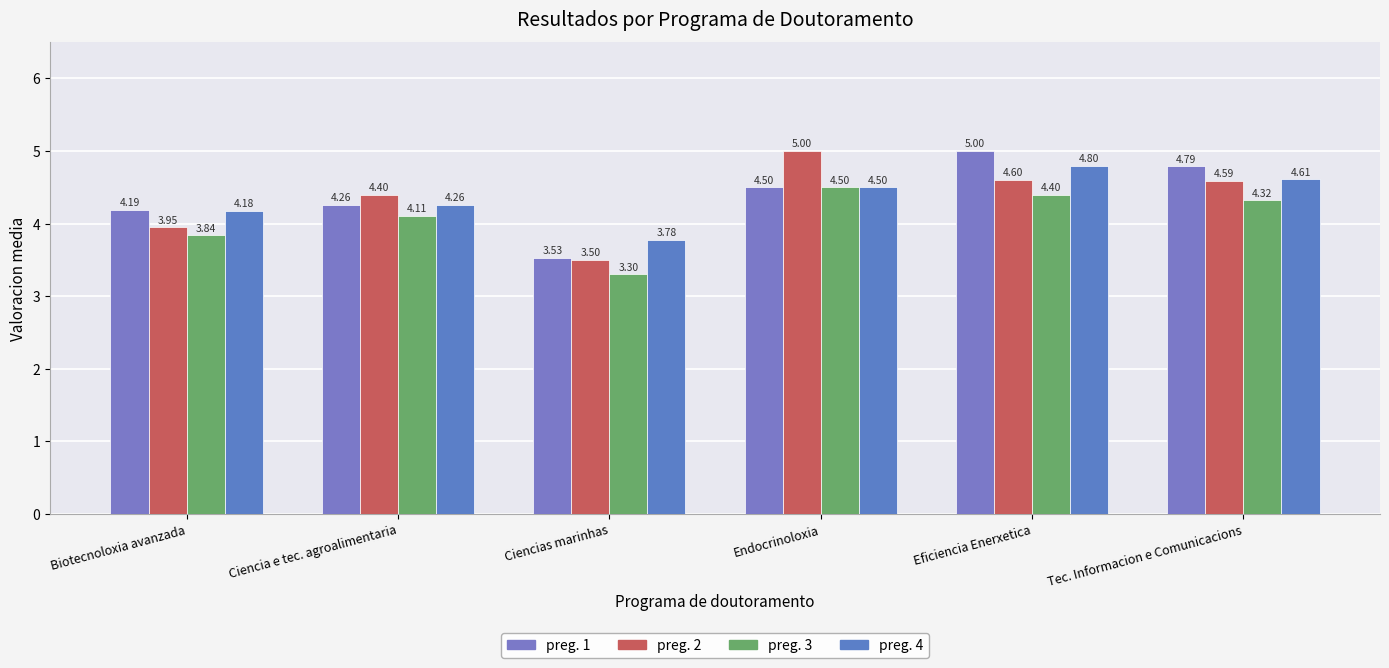

Count the preg. 1 values in the range 4 to 5.

5